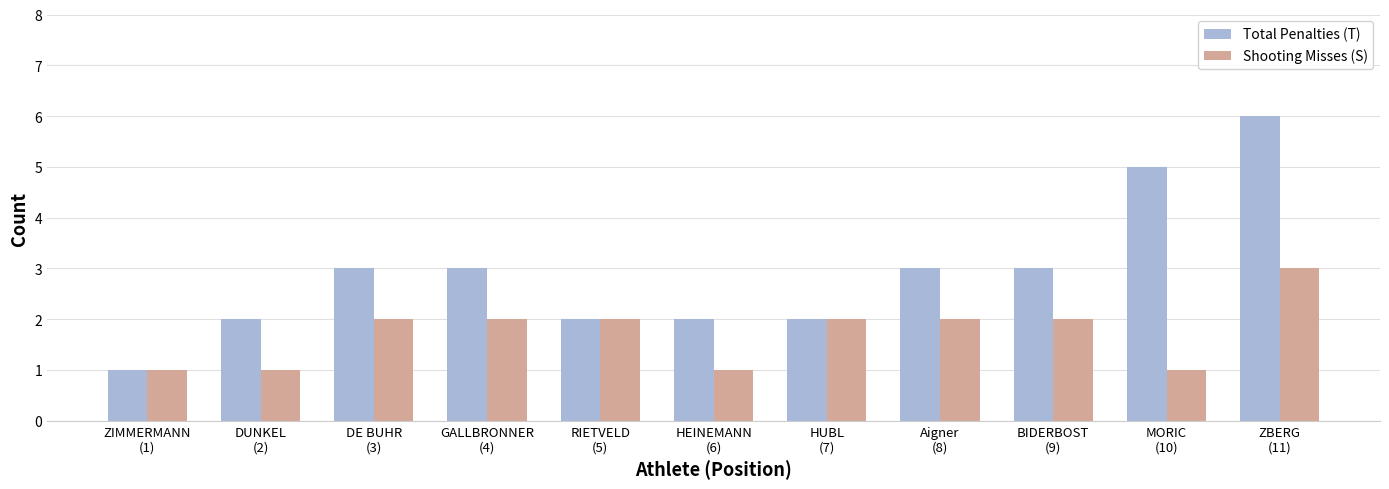

What is the lowest value of the Shooting Misses (S) series?

1